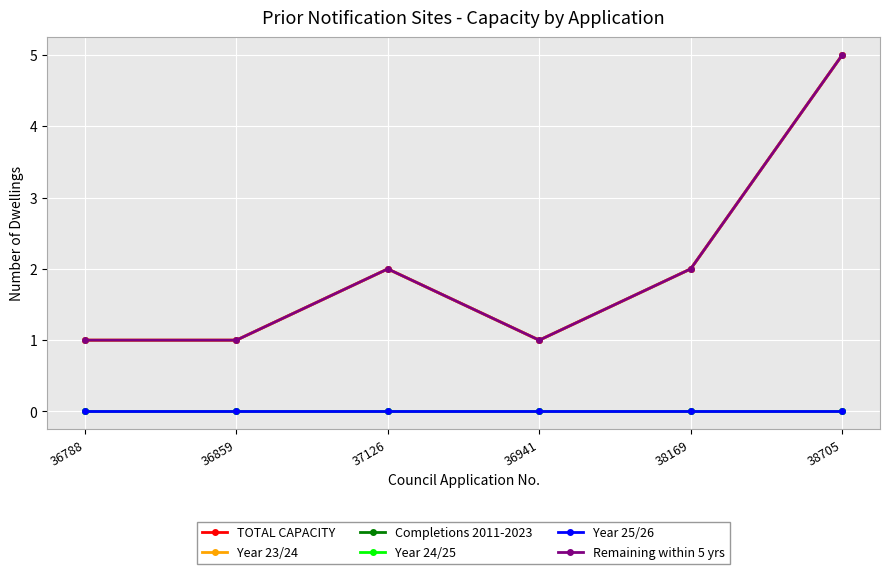

At how many categories does at least one series exceed 3?

1